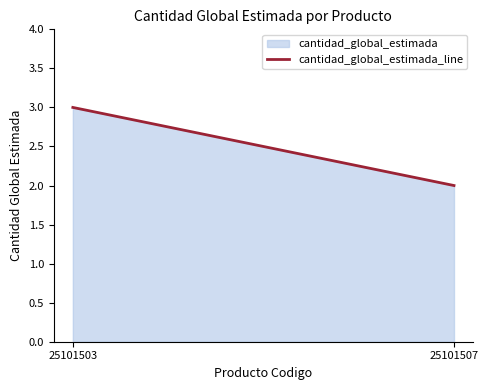

What is the sum of all values?

5